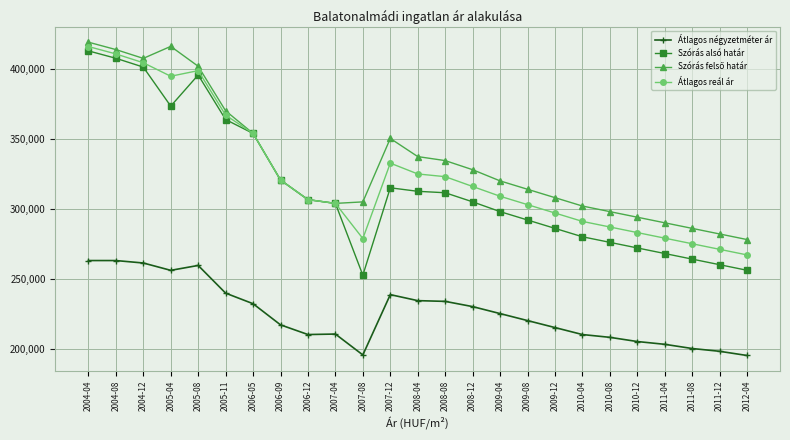

What is the sum of the Átlagos reál ár values at 2010-04 and 2004-04?

707186